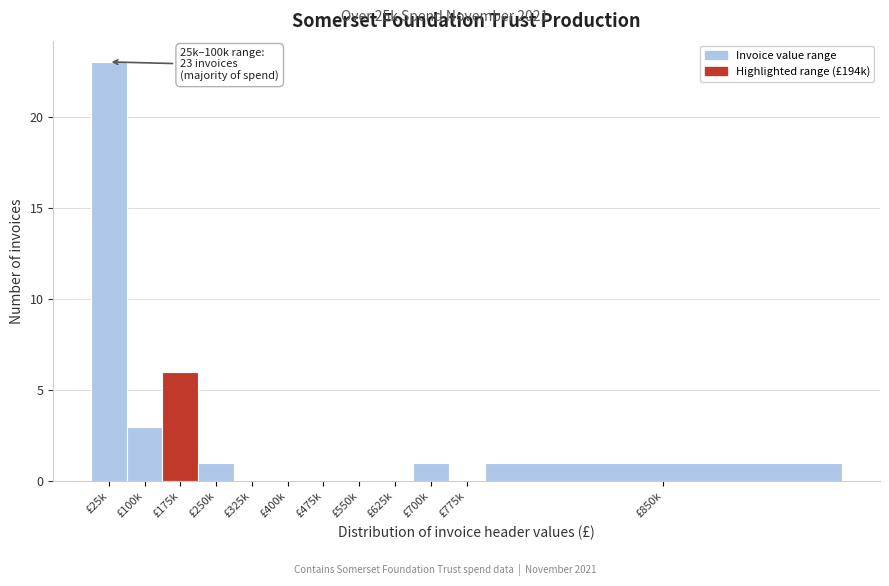

Reading right to left, list all the values displayed in this chart.

£850k=1	£775k=0	£700k=1	£625k=0	£550k=0	£475k=0	£400k=0	£325k=0	£250k=1	£175k=6	£100k=3	£25k=23